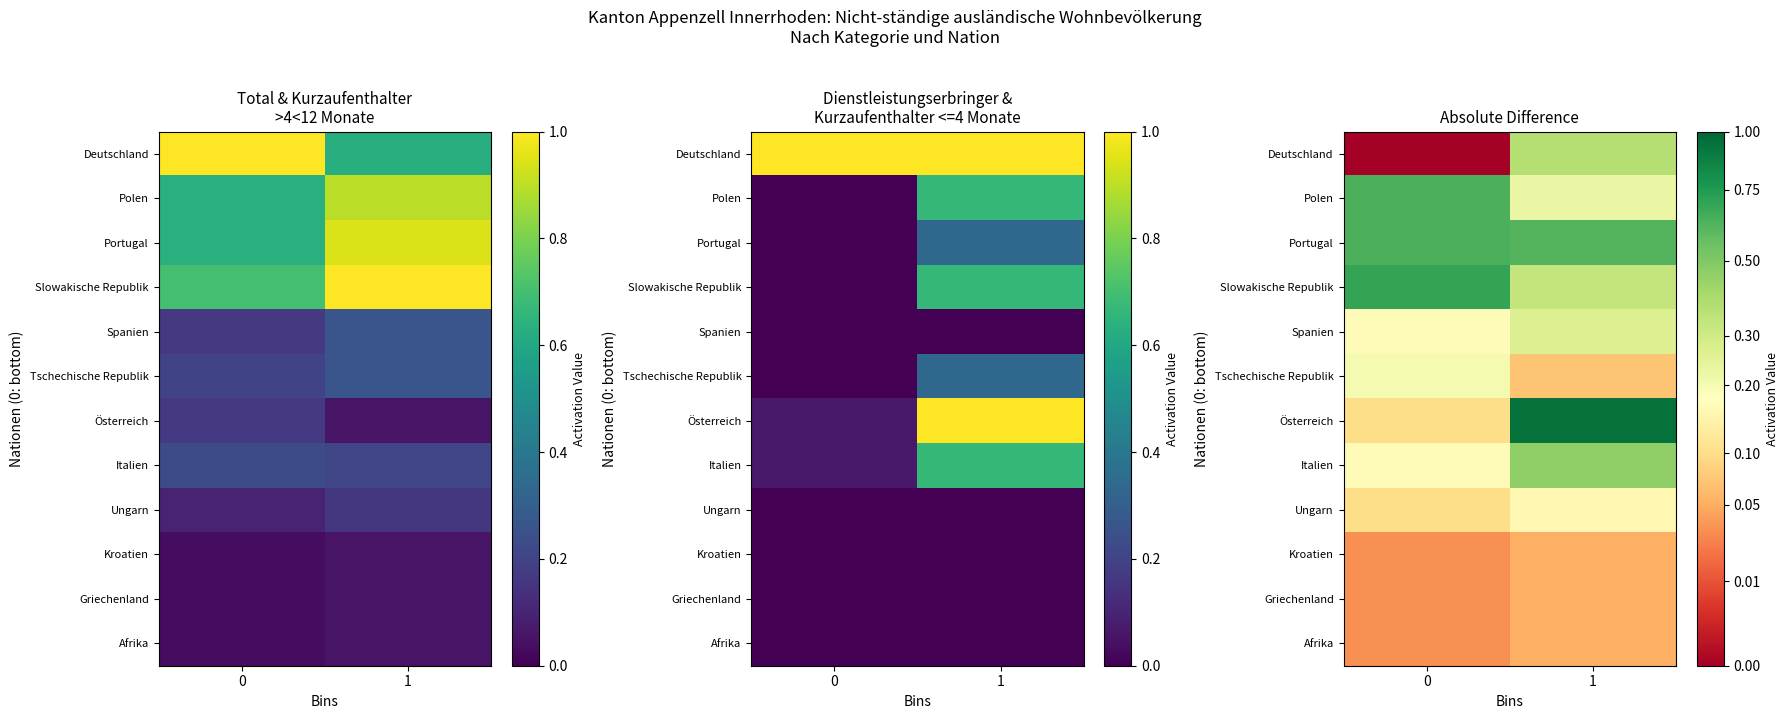

What is the difference between the Deutschland values at 1 and 0?

0.4